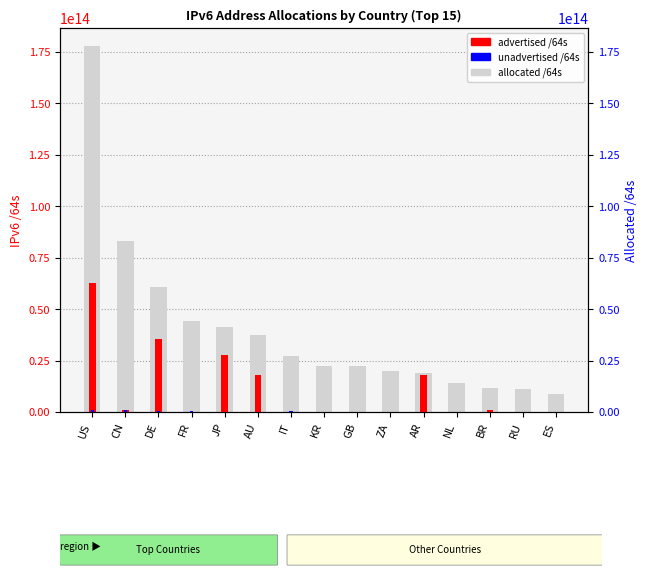

Are the bars horizontal?

No